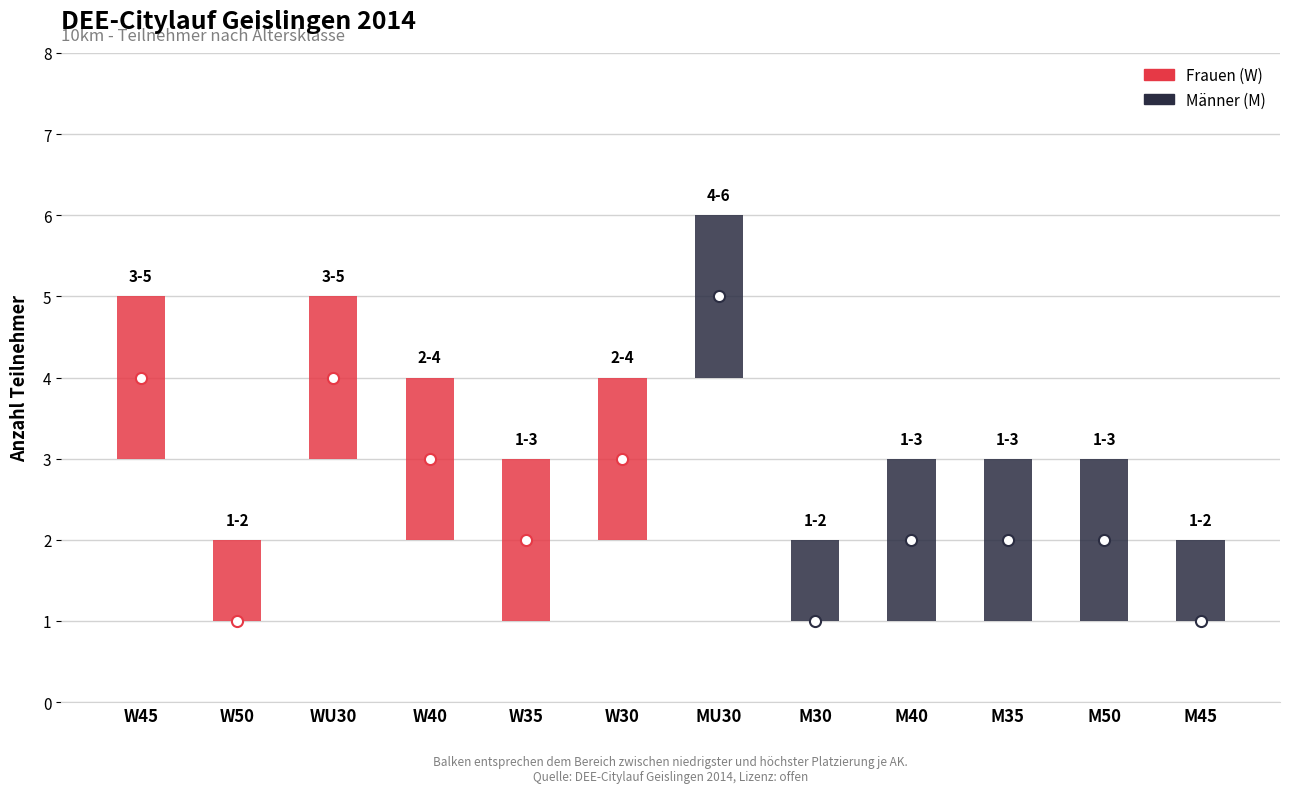

Count the values in the range 2 to 4.

8